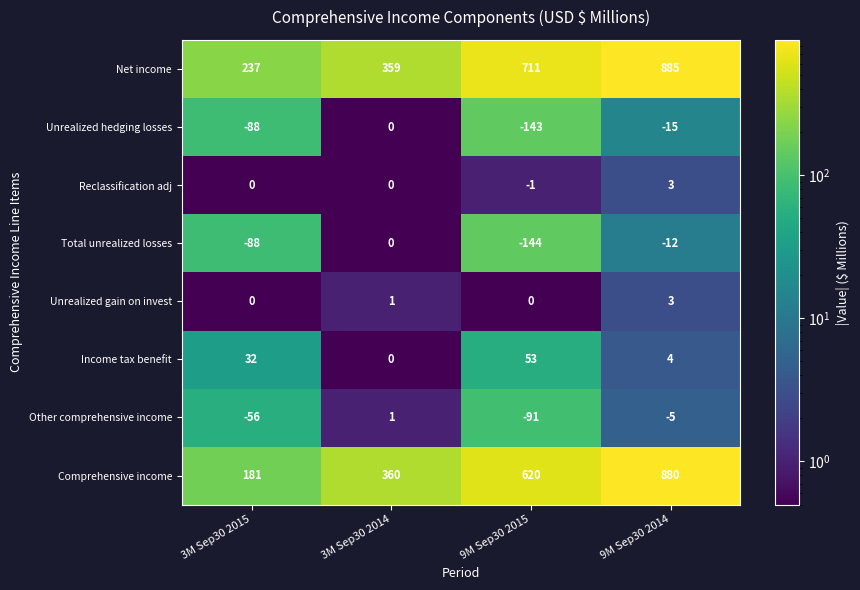

How many Reclassification adj values are between 0 and 3?

3